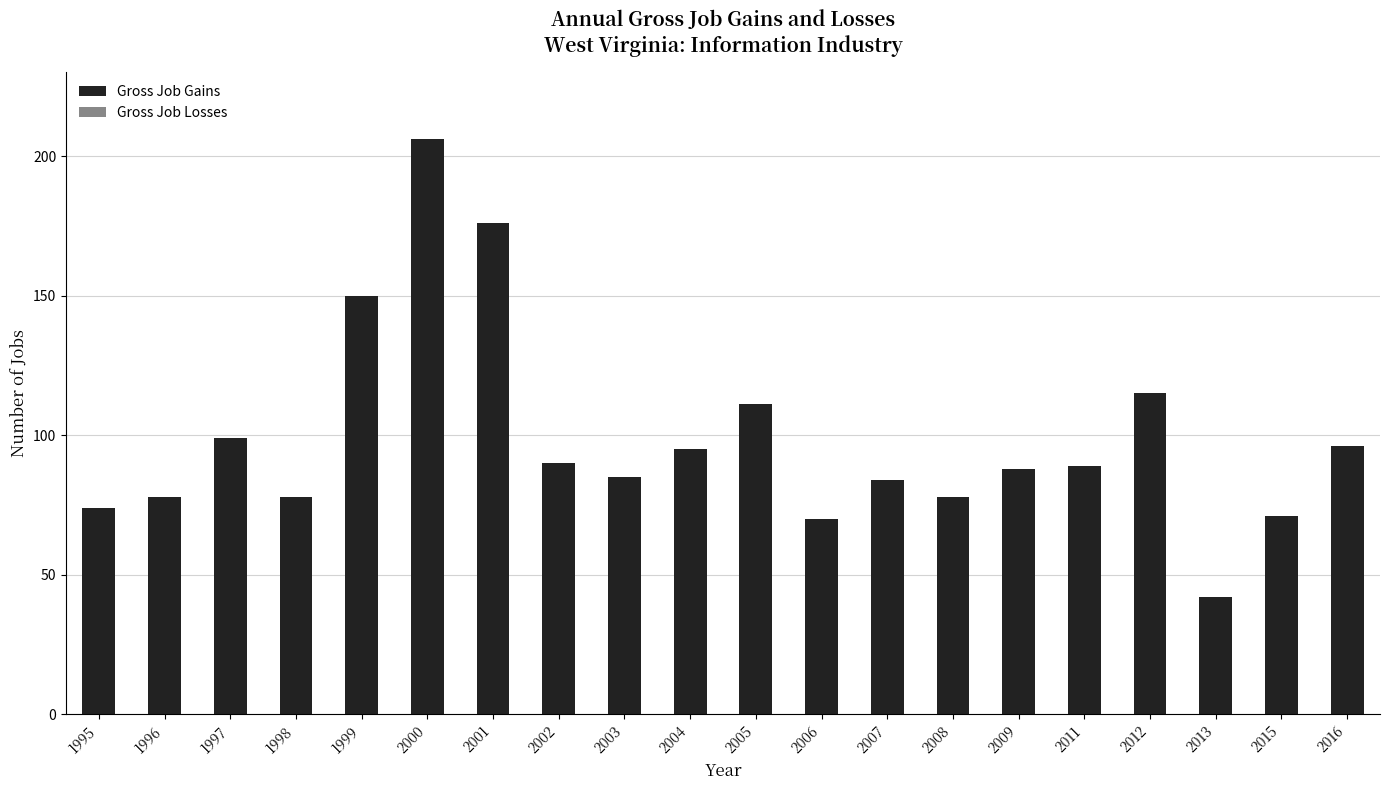

What is the value of the 4th bar from the left?

78